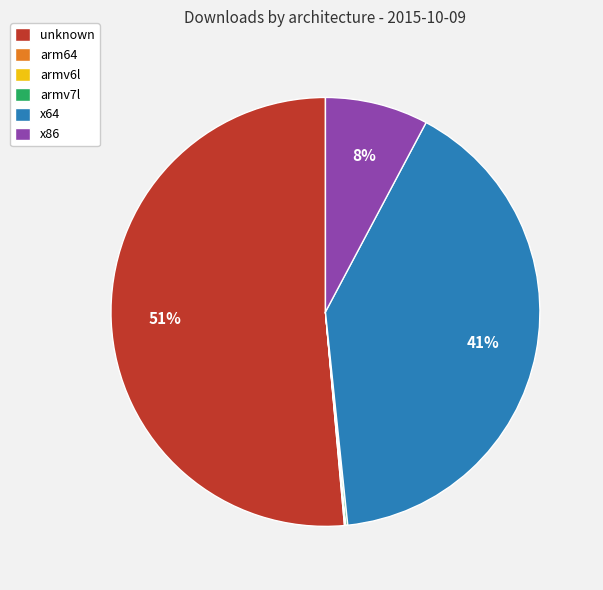

Is it true that unknown is 66% of the pie?

False